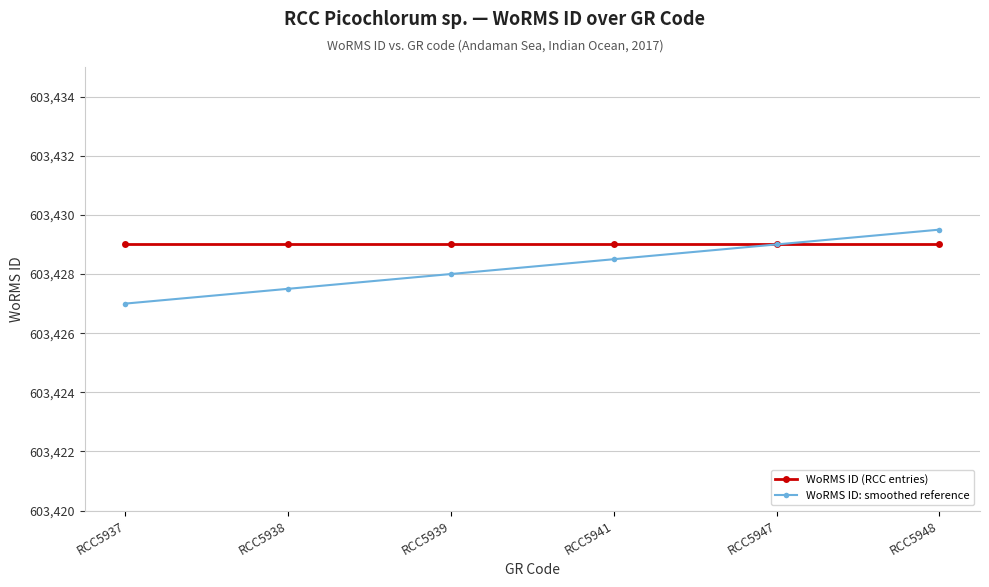

What is the total value across all series at RCC5938?

1206856.5